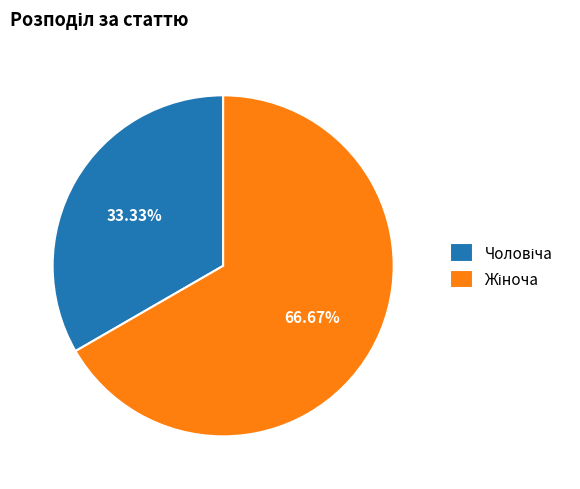

Does any single category account for the majority?

Yes